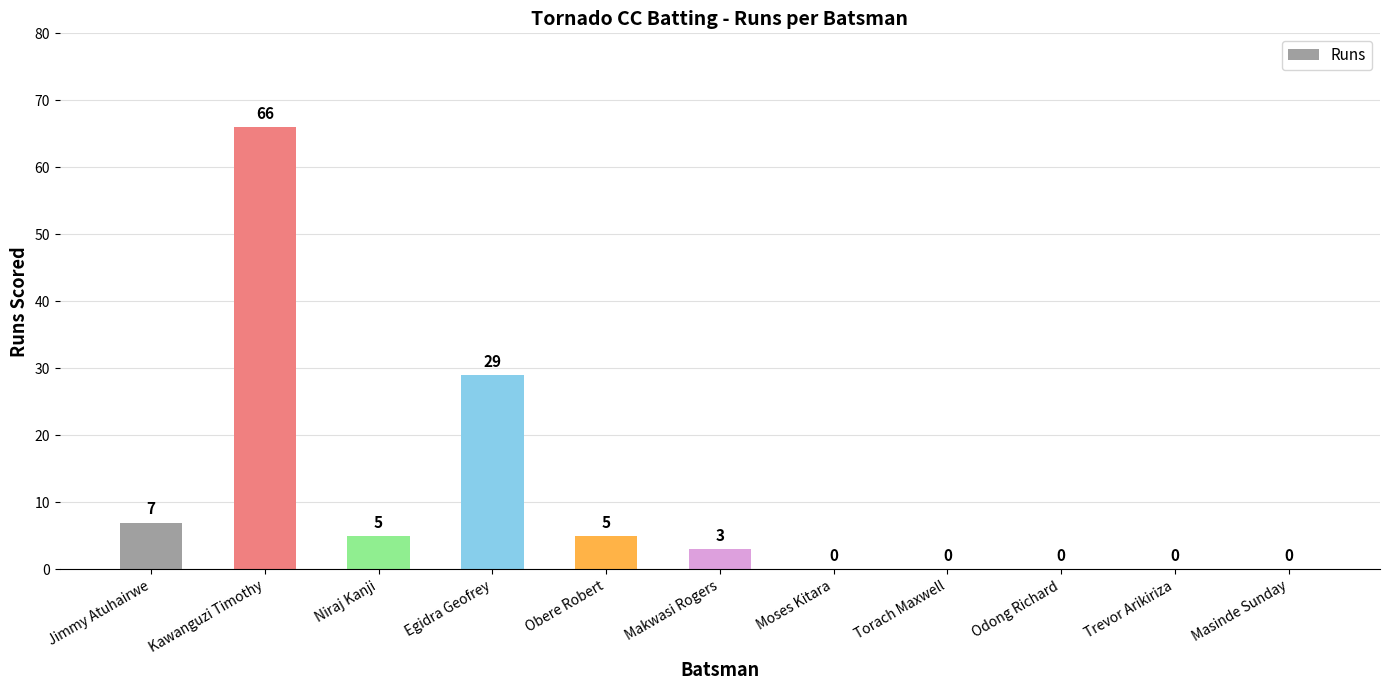

Which label corresponds to the largest value in the chart?

Kawanguzi Timothy